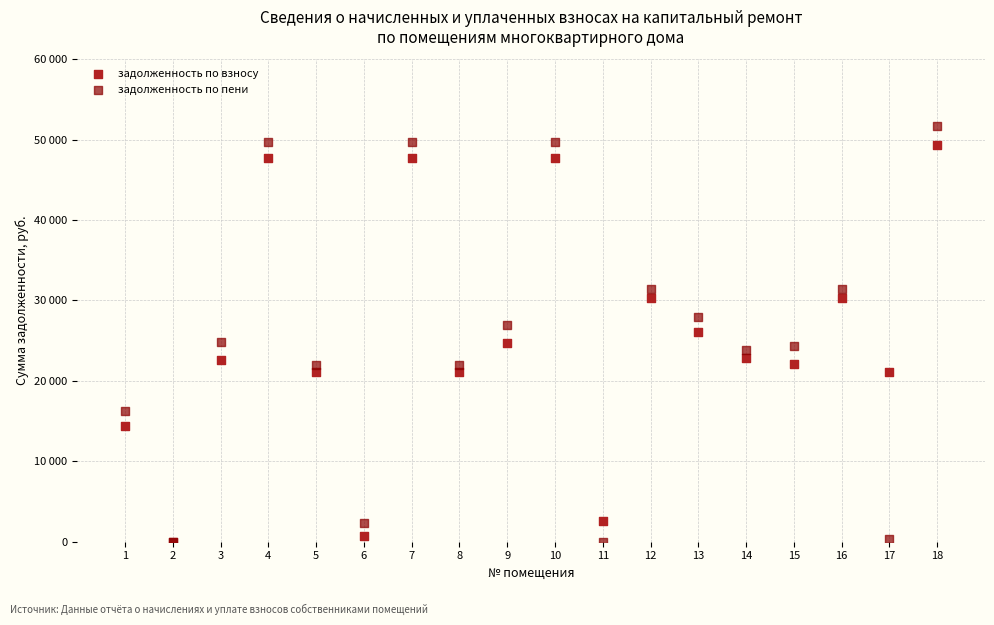

What are all the series names shown in the legend?

задолженность по взносу, задолженность по пени